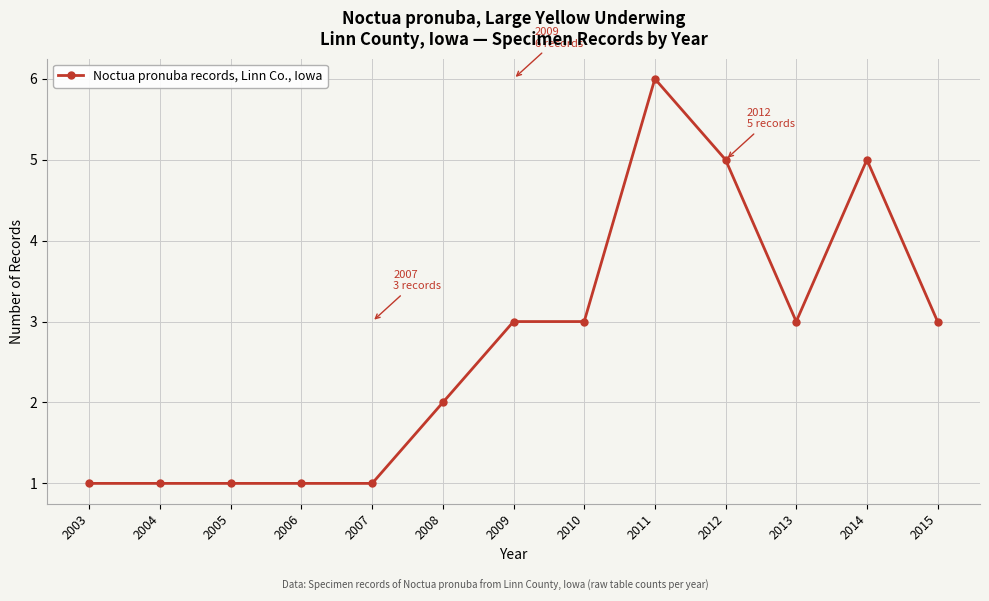

Count the values in the range 1 to 3.

10